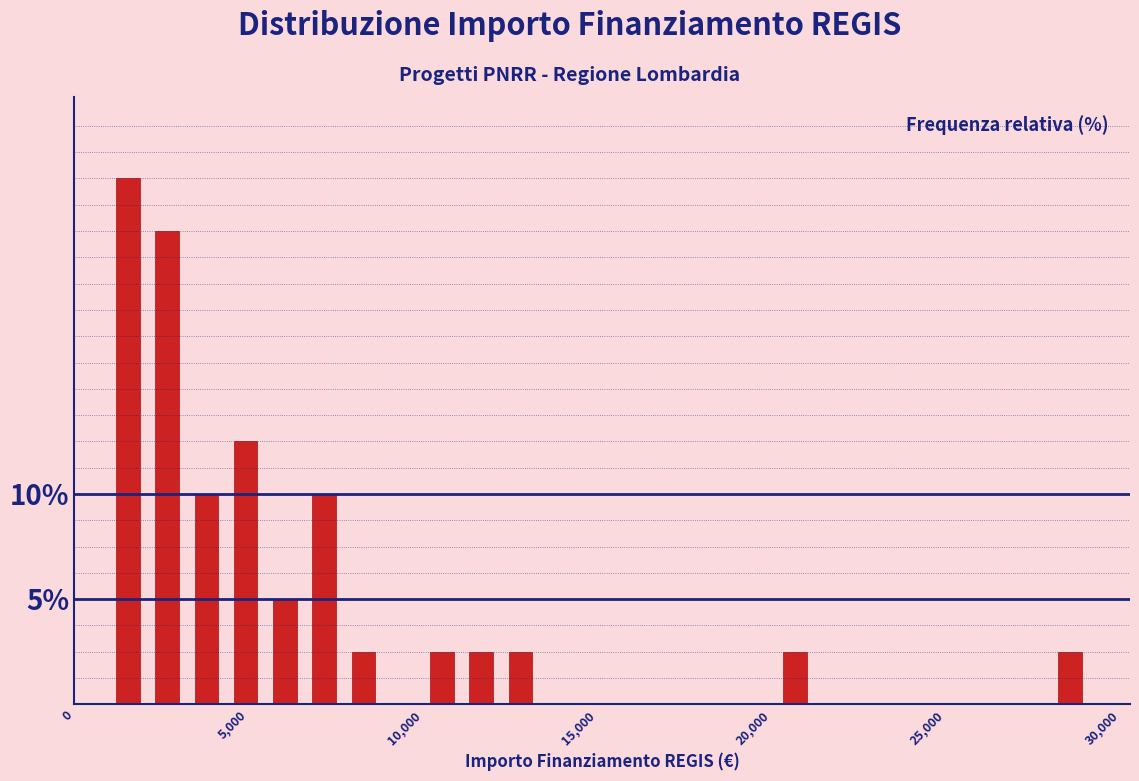

Read against the x-axis, roughly where is the centre of the tallest bar?

1500